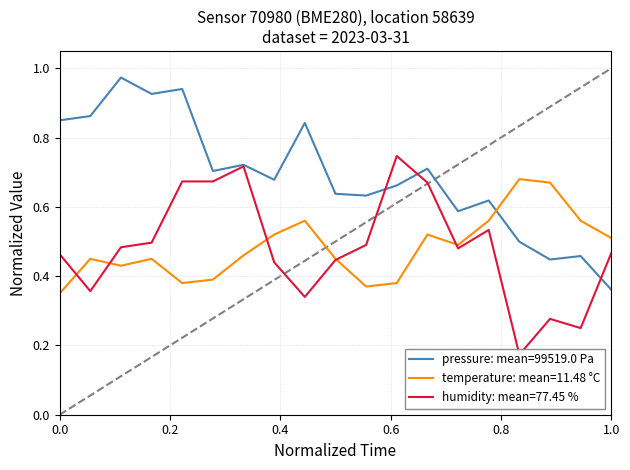

How many times do temperature: mean=11.48 °C and pressure: mean=99519.0 Pa cross each other?

1